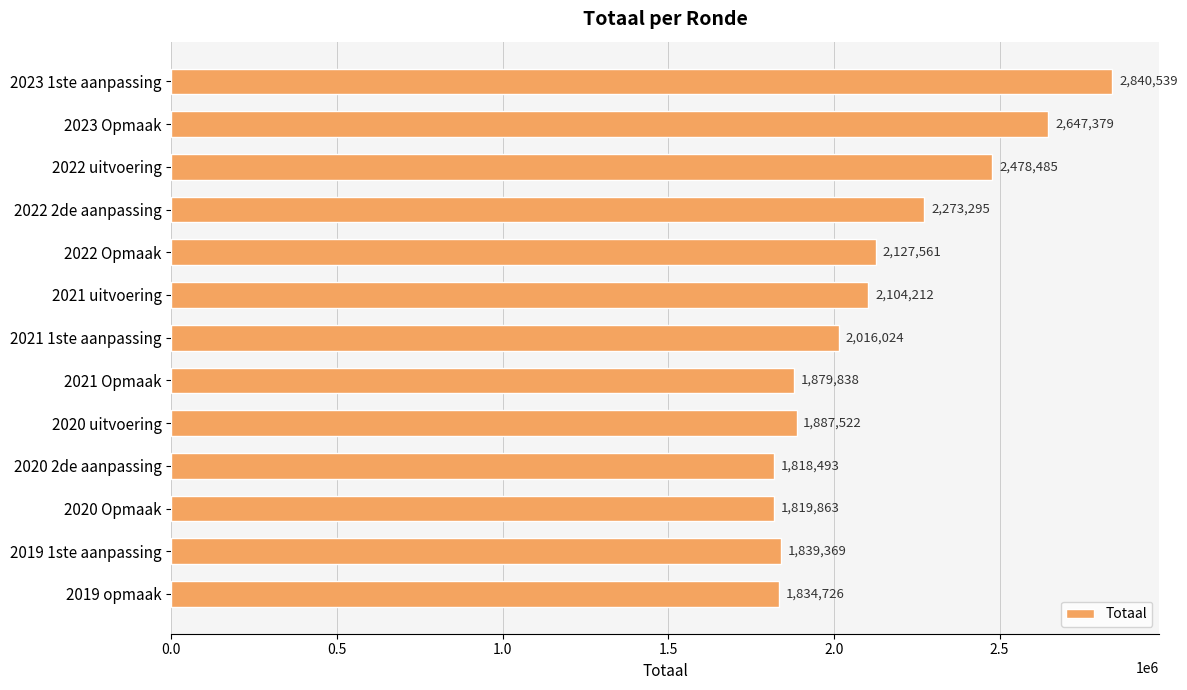

At which label is the value closest to 2329516?

2022 2de aanpassing